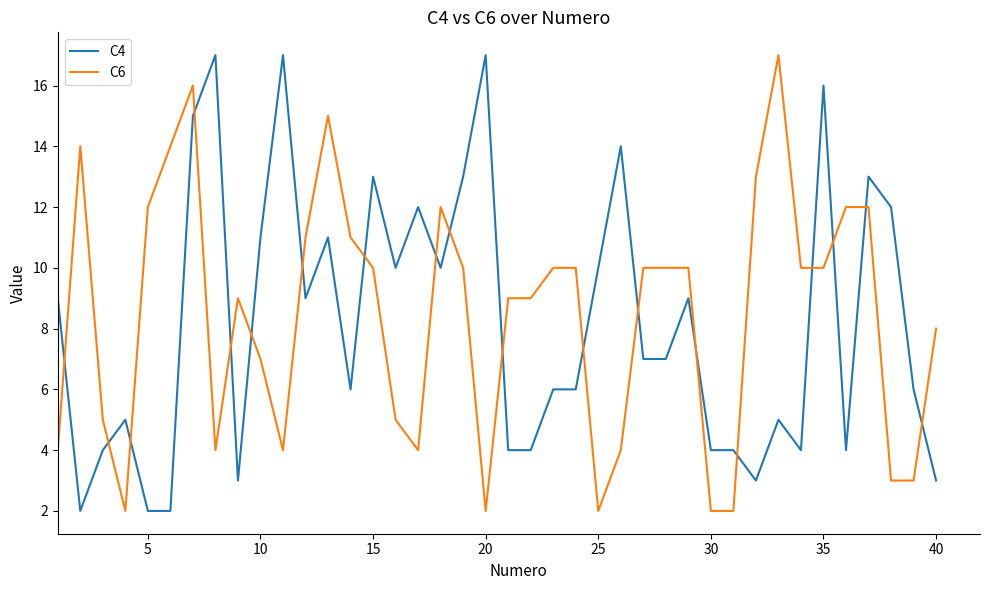

Is this an area chart (filled region under the line)?

No